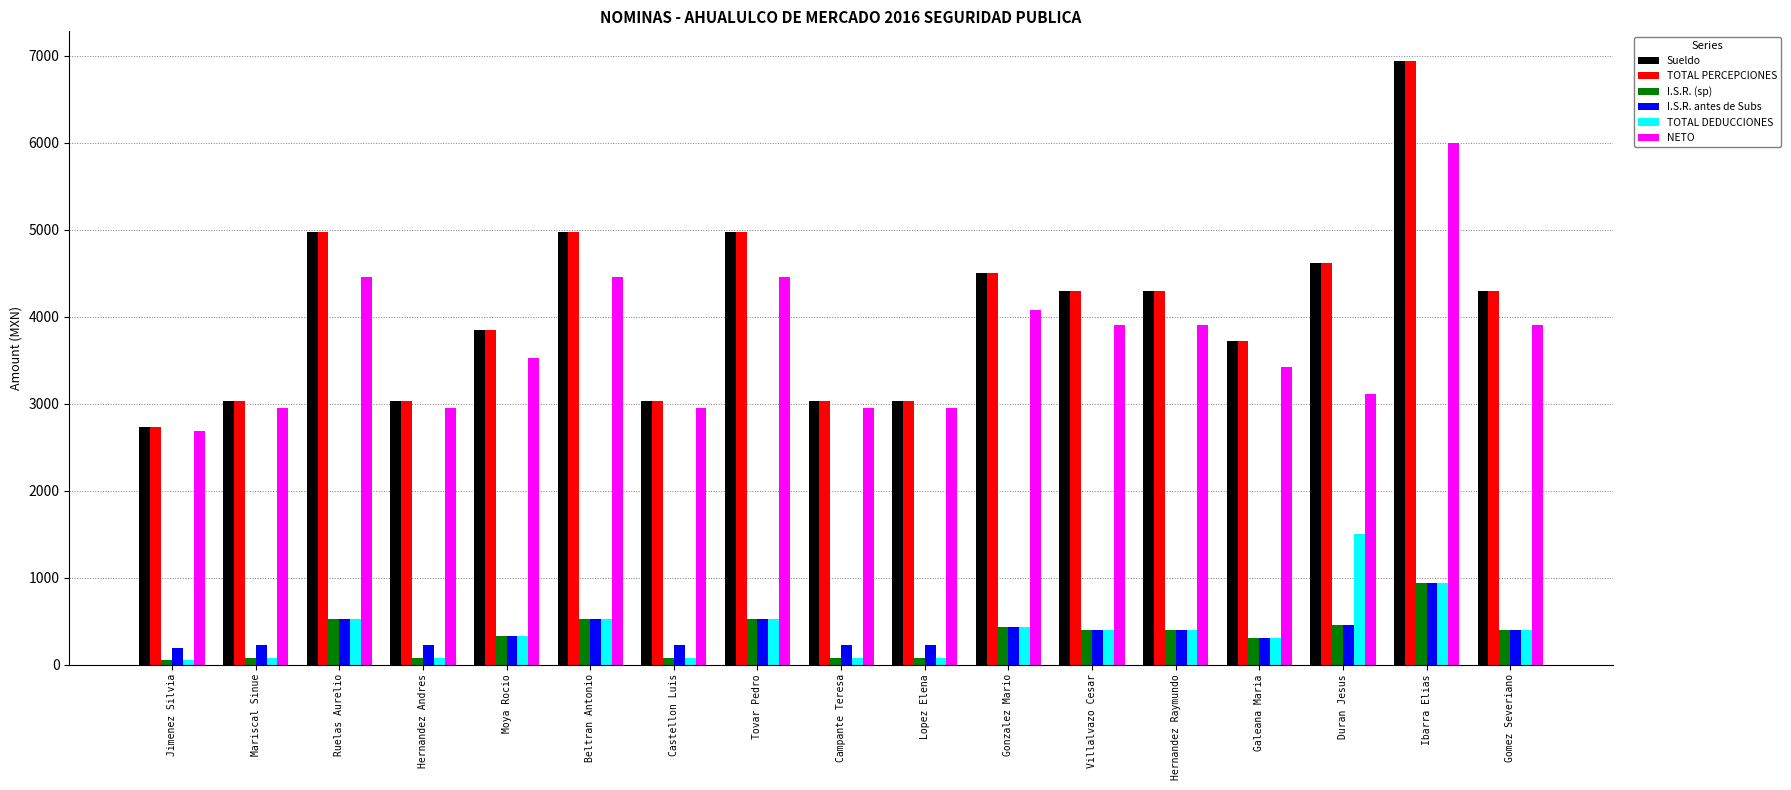

At which label does Sueldo reach its peak?

Ibarra Elias